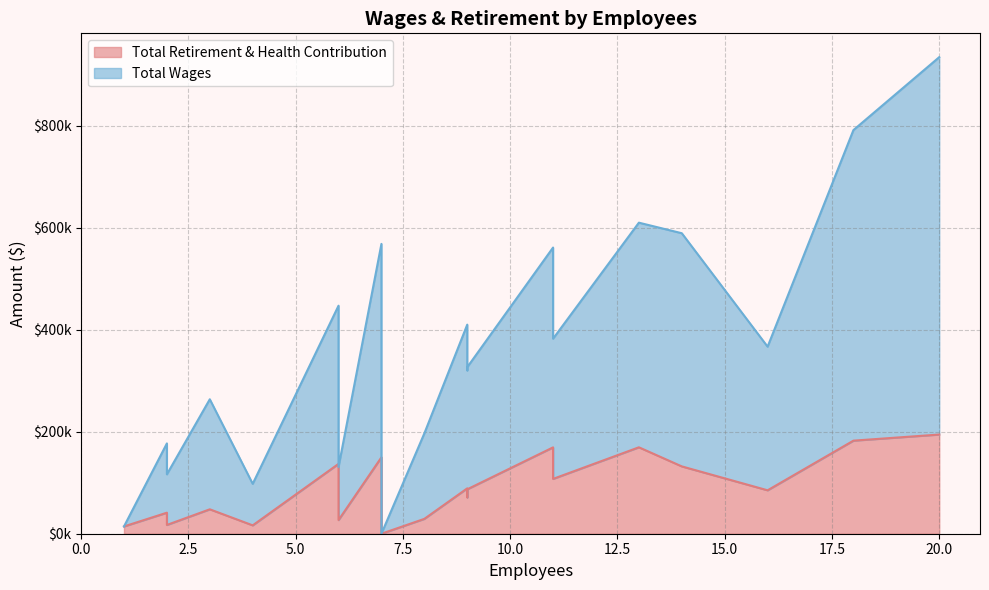

Reading left to right, extract all data points from this chart.

Total Retirement & Health Contribution: 20=194539.0	18=182547.5	14=132059.1	13=169501.3	7=149892.4	7=119148.9	11=169379.6	9=88984.8	6=137024.7	16=85163.6	11=107551.5	9=71309.1	6=112999.0	9=87118.4	3=47882.3	7=114578.0	8=29139.3	6=41766.6	2=41233.7	6=26799.5	2=17219.9	4=16413.4	7=0.0	1=14274.6
Total Wages: 20=740208.1	18=609163.9	14=457341.4	13=440604.6	7=418588.4	7=395560.8	11=391957.5	9=321137.8	6=310262.3	16=281702.9	11=274994.6	9=249066.9	6=244745.4	9=239528.9	3=215833.8	7=210477.3	8=167642.1	6=151233.8	2=135901.2	6=104029.2	2=99273.1	4=81455.4	7=0.0	1=0.0